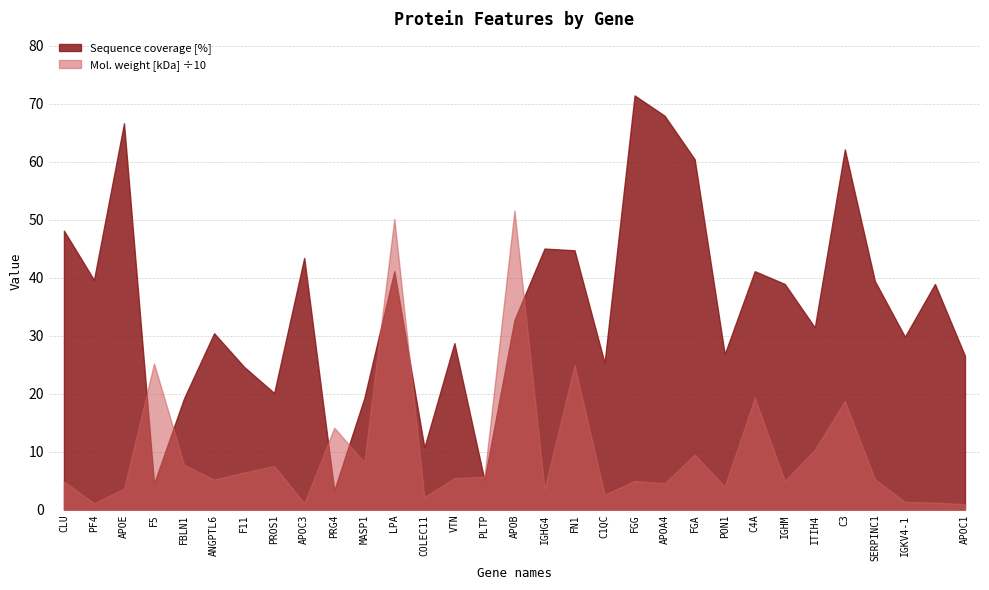

How many distinct data groups are displayed?

2